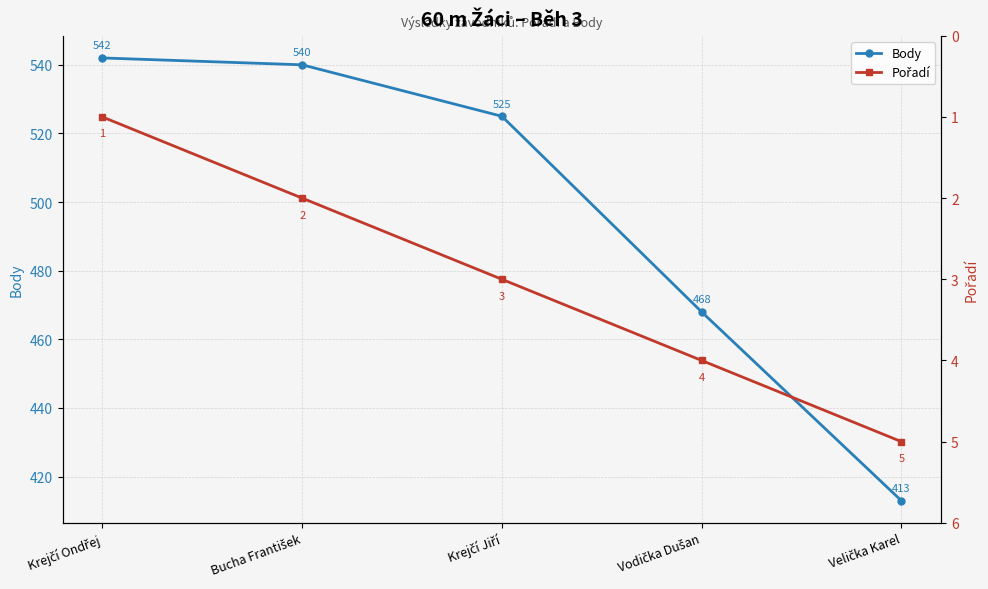

What is the spread (max minus min) of values at Krejčí Jiří?

522